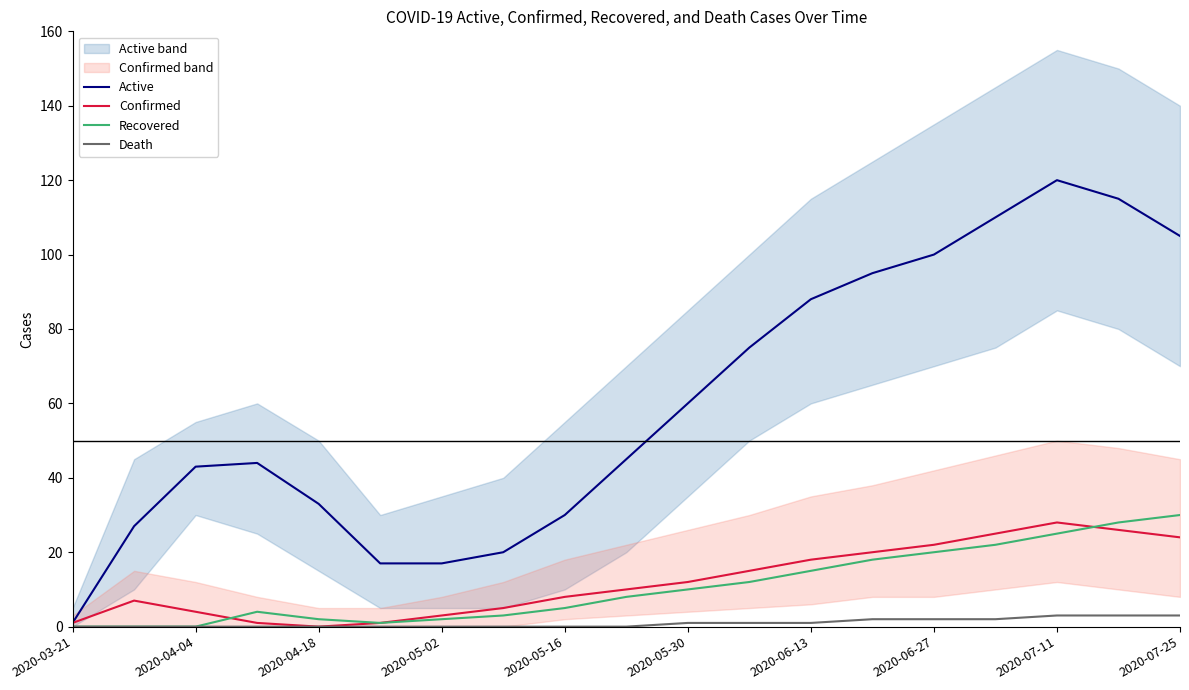

The value of Active at 2020-06-13 is 18. True or false?

False